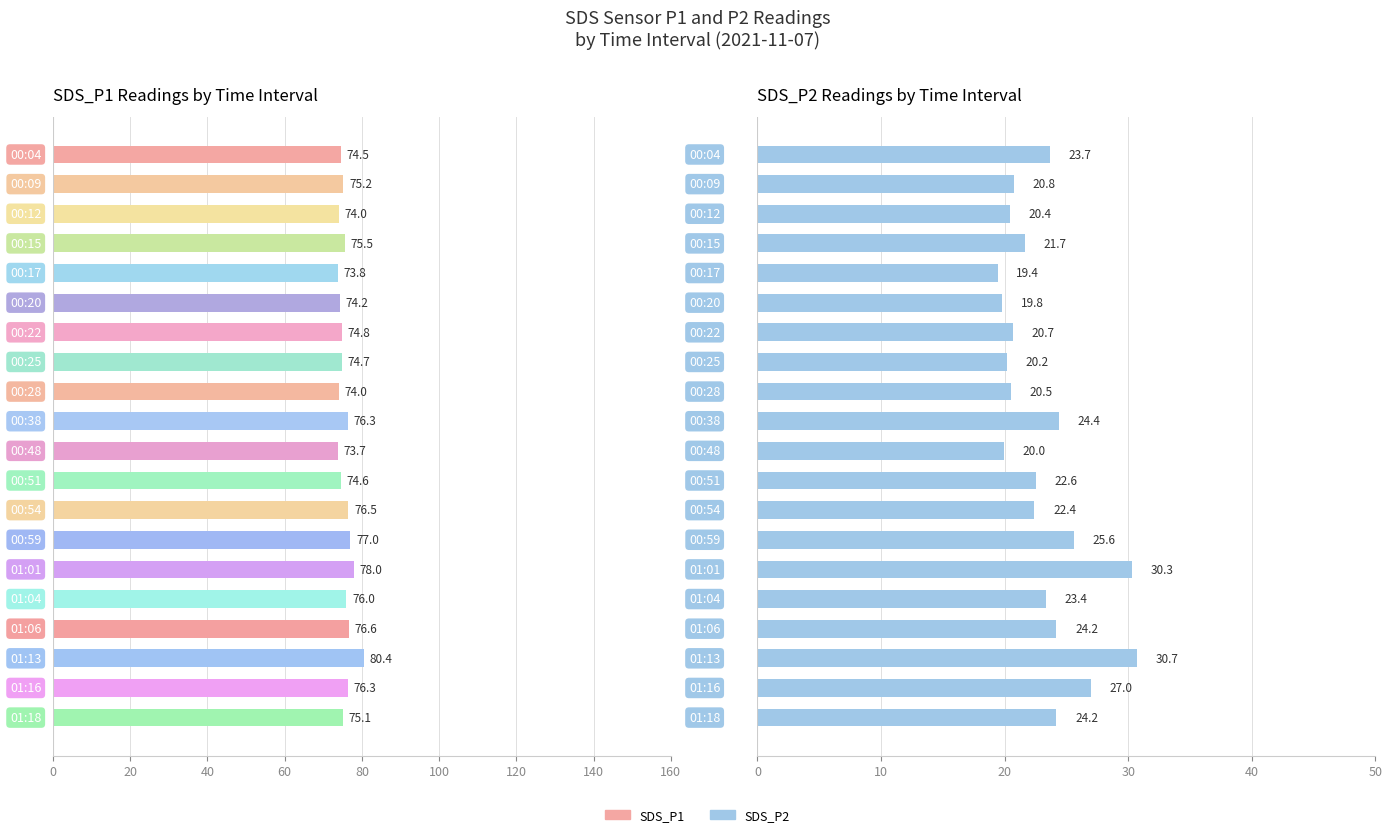

How many groups of bars are there?

20